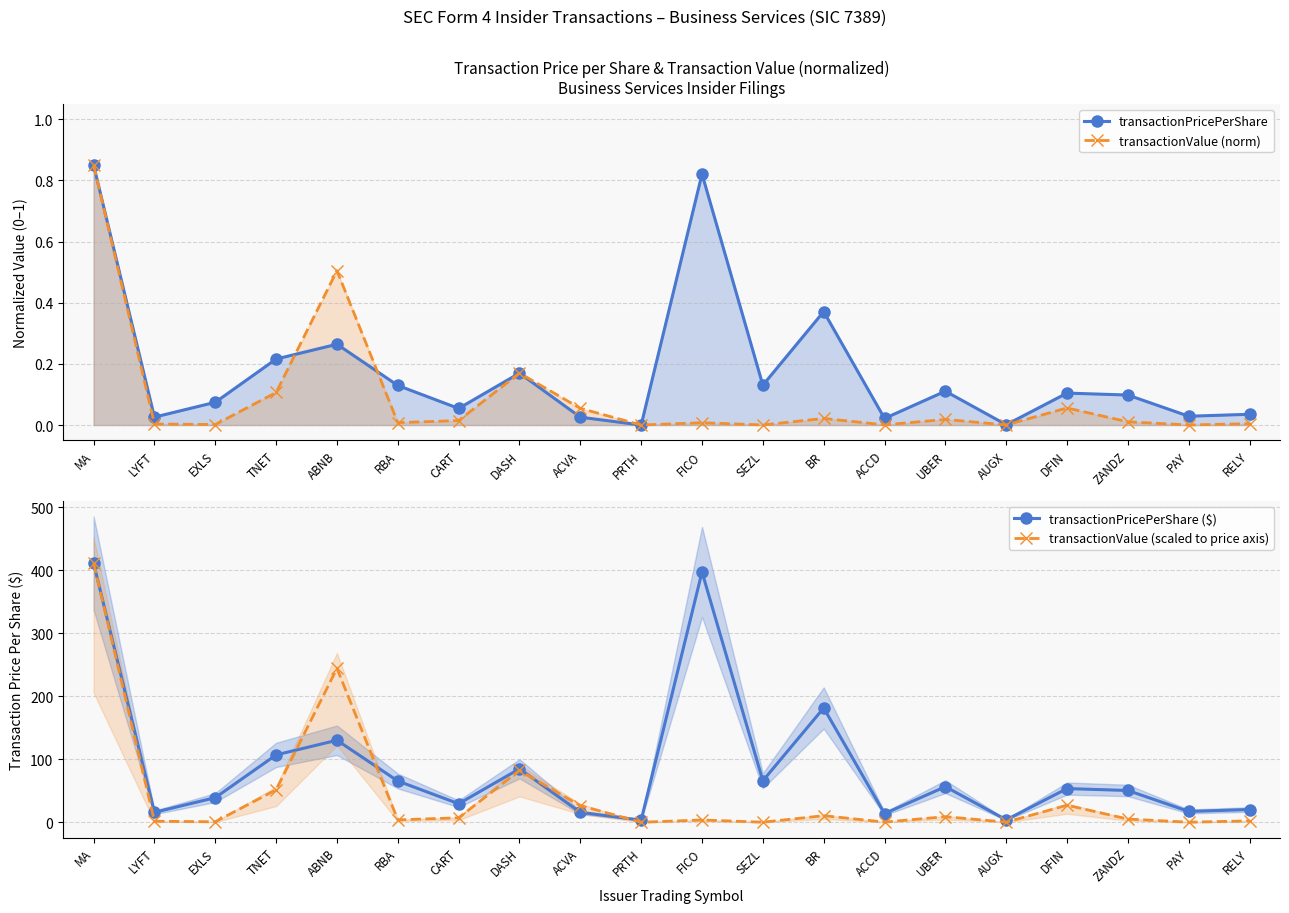

Which has a higher value, DFIN or FICO?

FICO